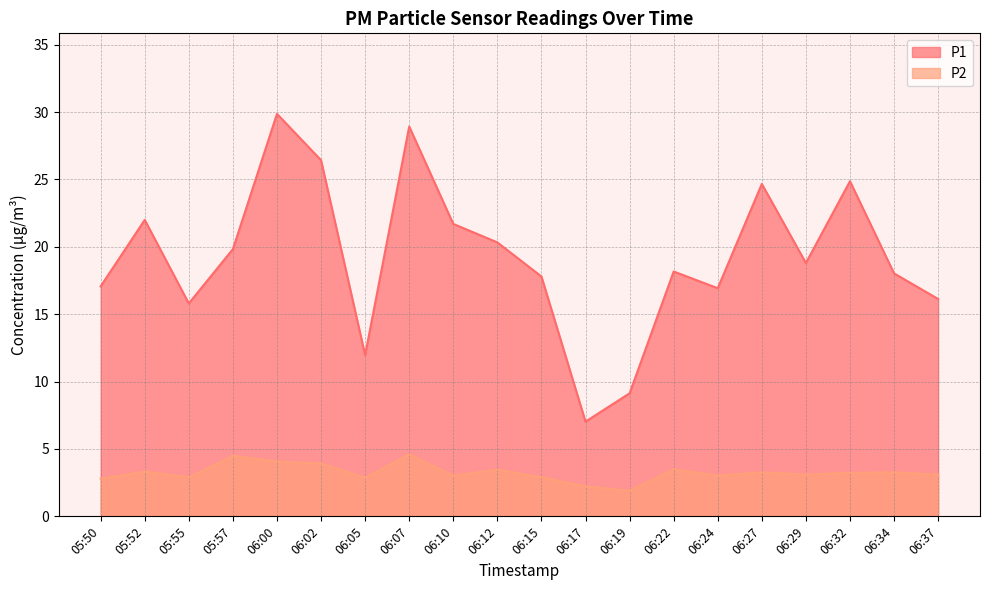

True or false: P2 and P1 intersect in this chart.

False